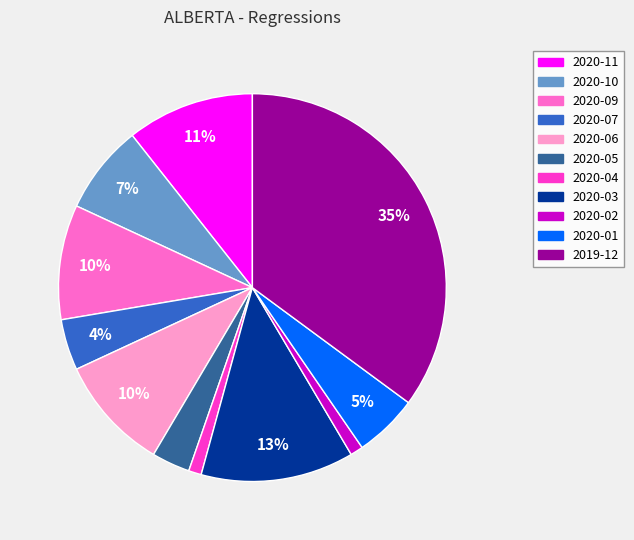

Does any single category account for the majority?

No